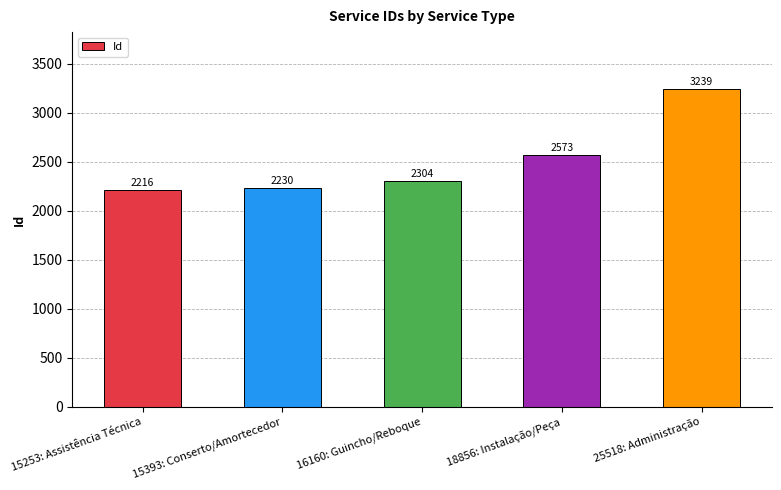

What is the label of the 2nd bar from the right?

18856: Instalação/Peça